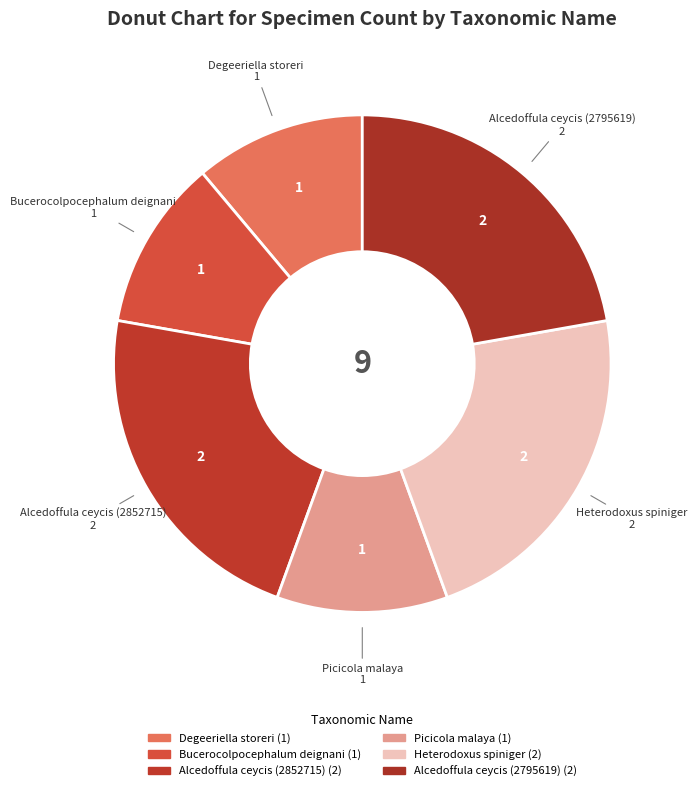

How many segments does this pie chart have?

6